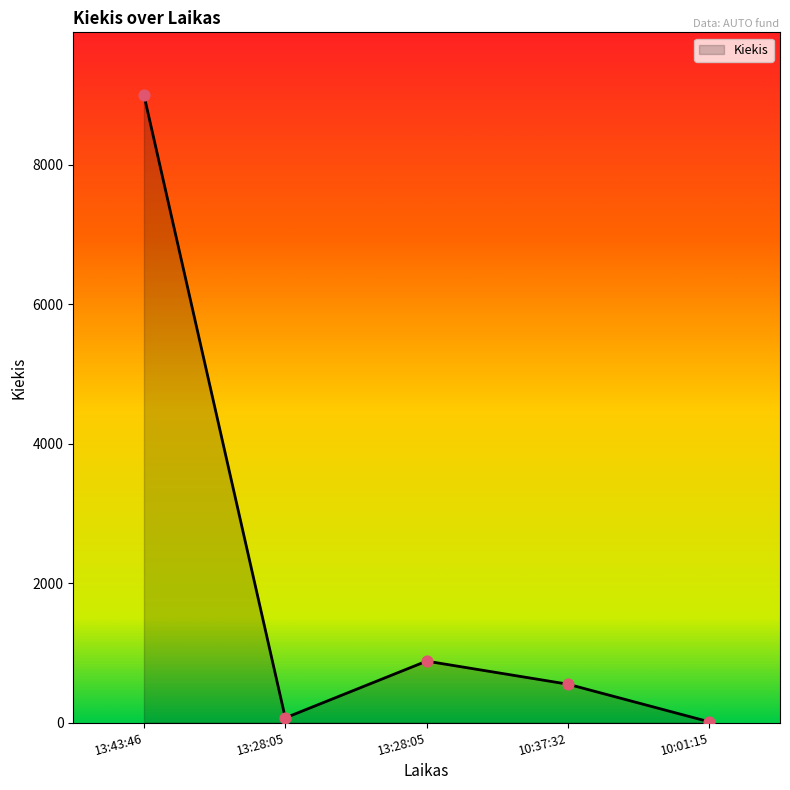

Approximately how many times larger is the value at 13:28:05 compared to 13:28:05?

0.1